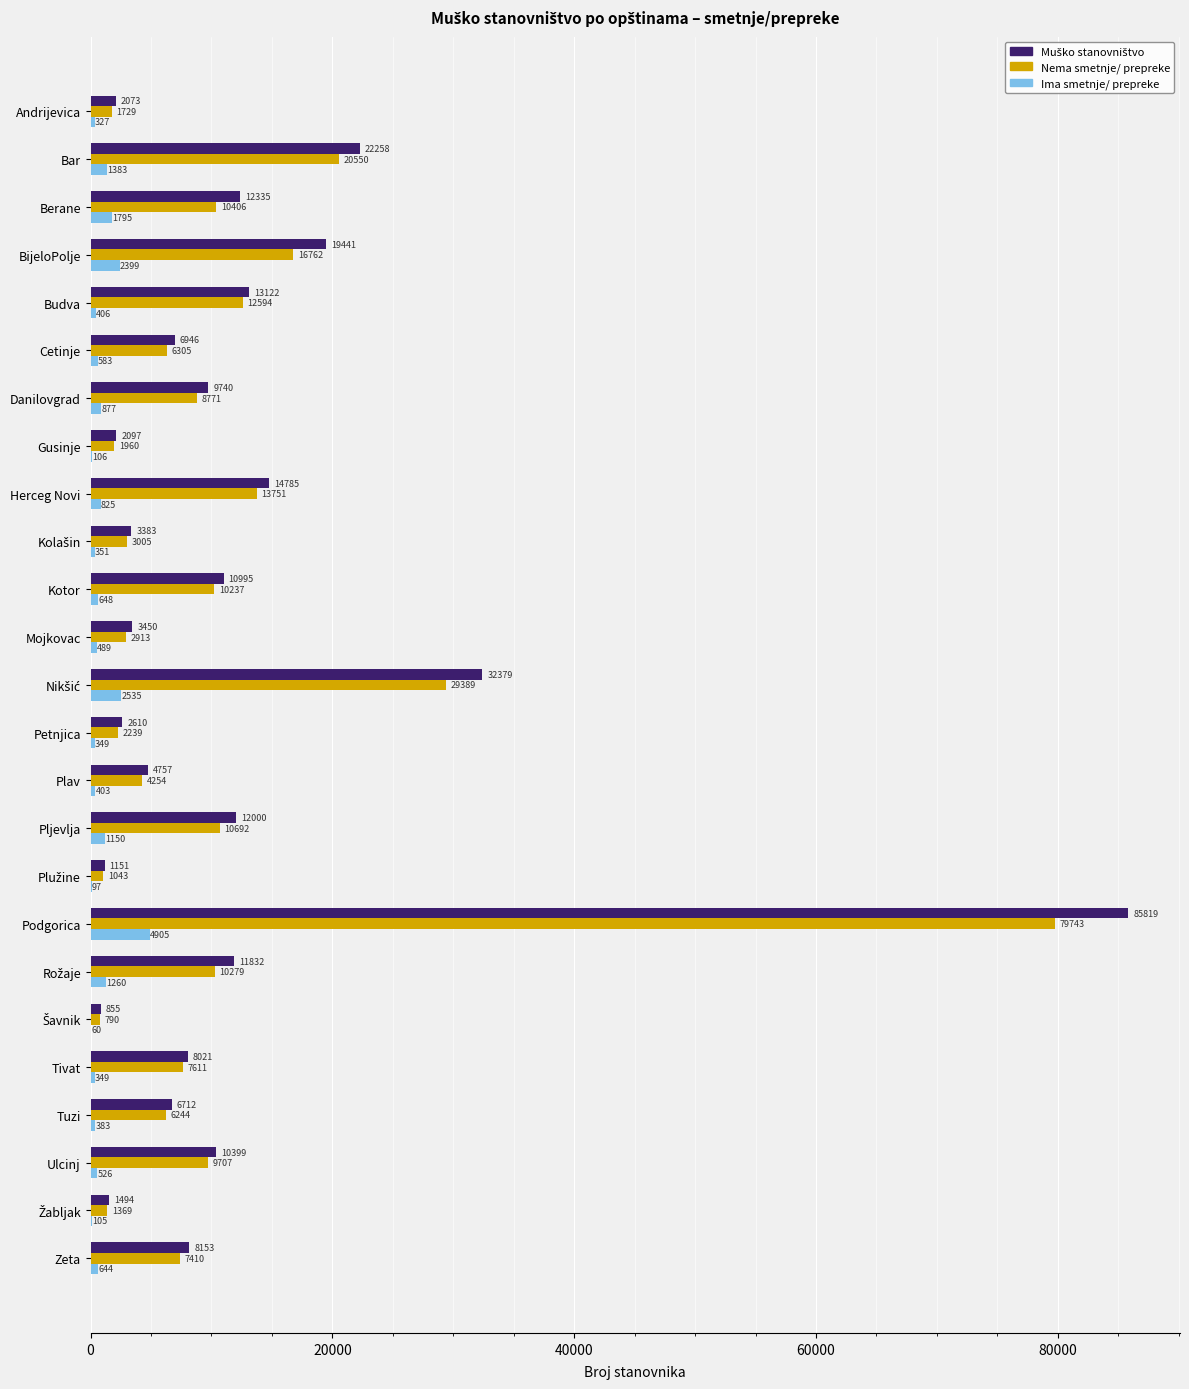

What is the greatest value displayed?

85819